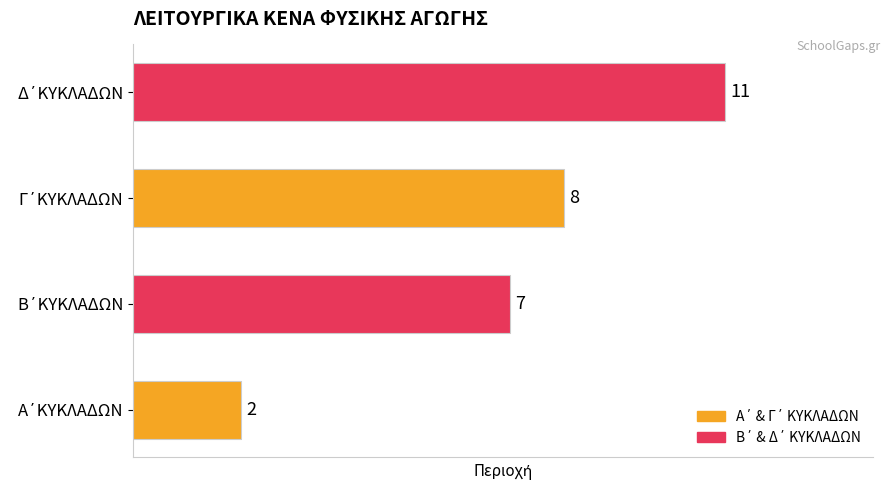

Count the values in the range 7 to 11.

3